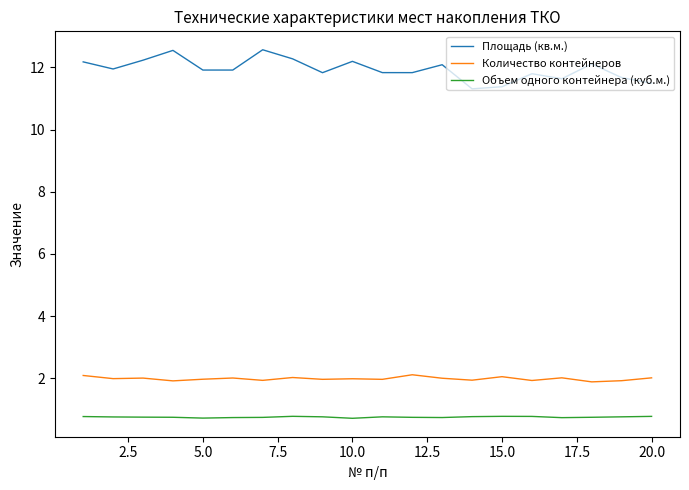

Which series has the largest total across all categories?

Площадь (кв.м.)